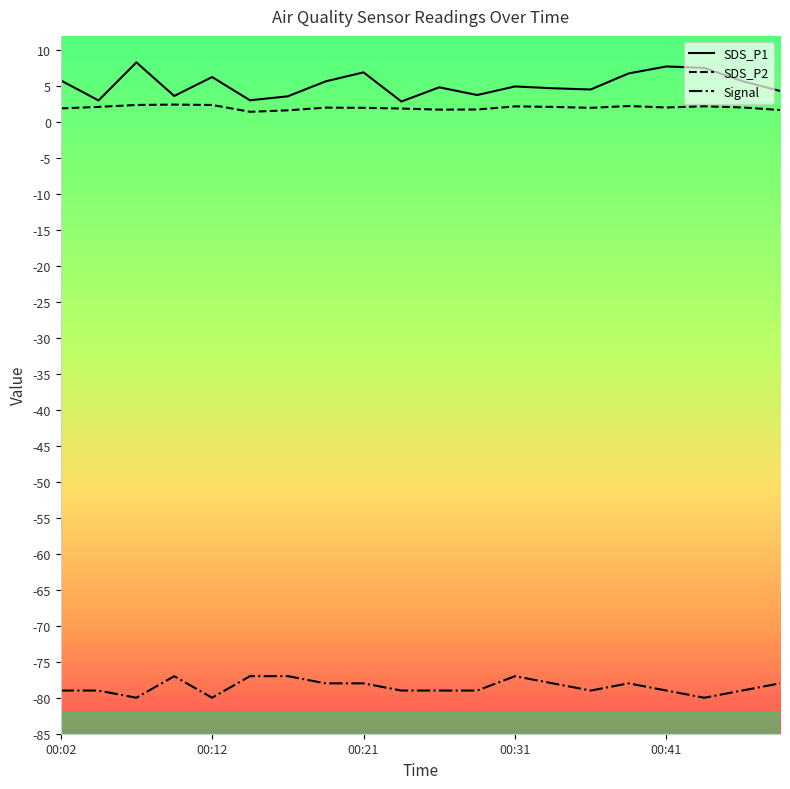

List the series in order of their peak value, highest first.

SDS_P1, SDS_P2, Signal